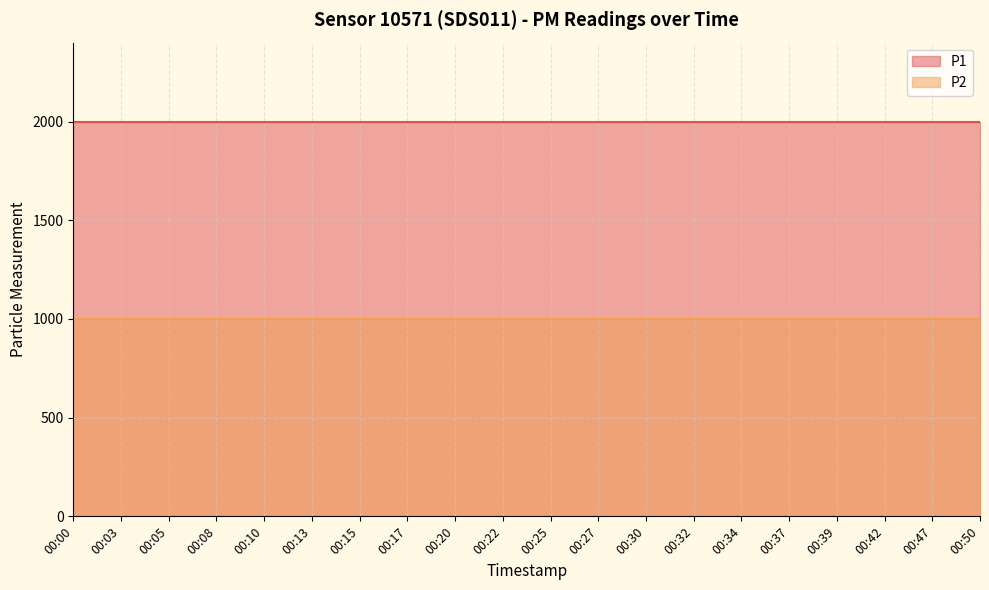

True or false: P2 and P1 intersect in this chart.

False